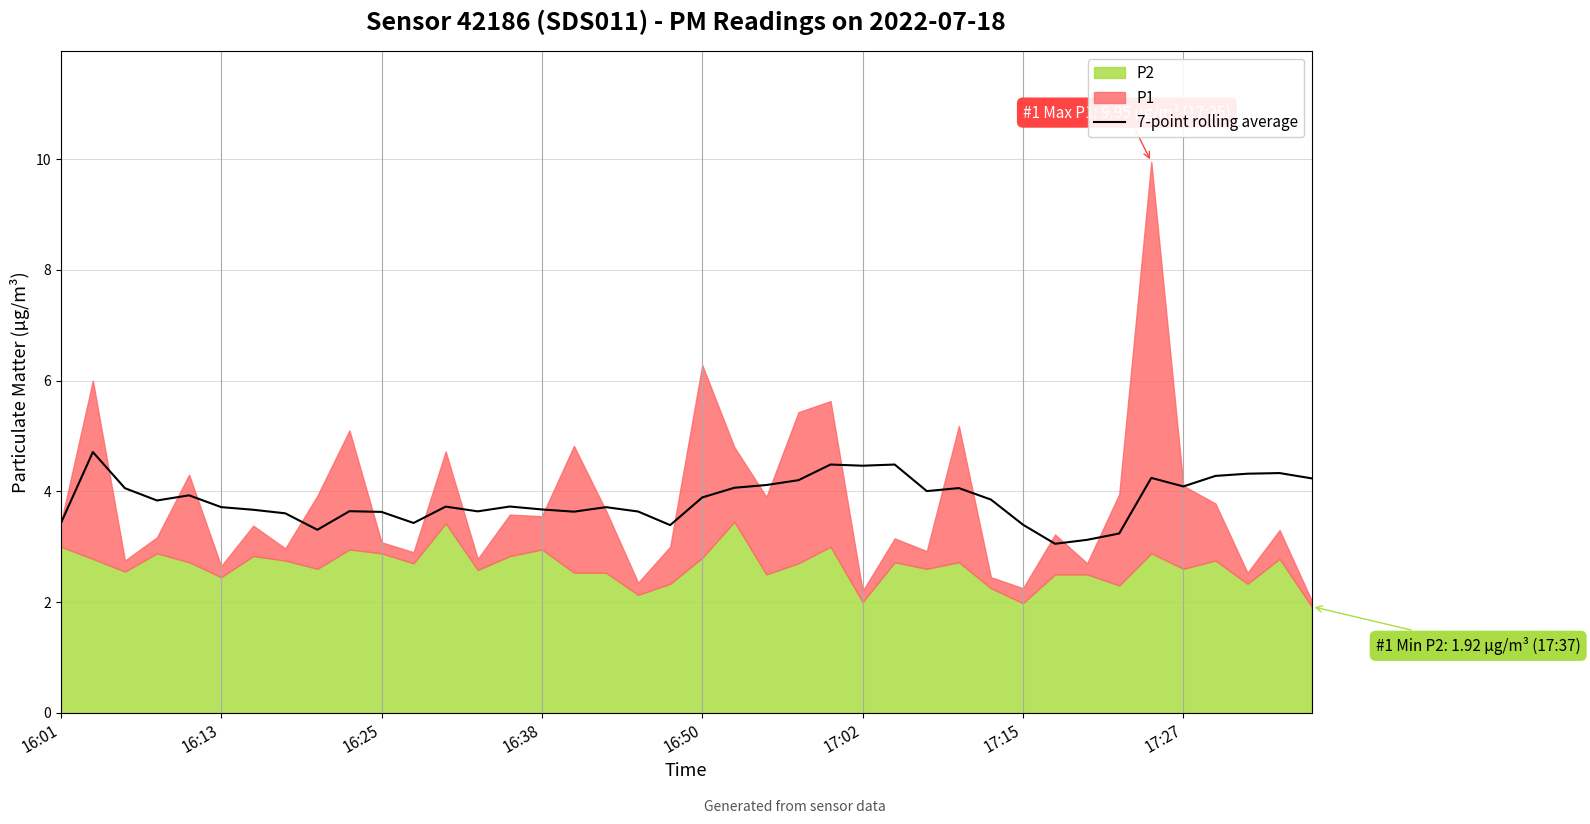

Reading right to left, what are all the values shown in this chart?

4.2	4.3	4.3	4.3	4.1	4.2	3.2	3.1	3.1	3.4	3.9	4.1	4.0	4.5	4.5	4.5	4.2	4.1	4.1	3.9	3.4	3.6	3.7	3.6	3.7	3.7	3.6	3.7	3.4	3.6	3.6	3.3	3.6	3.7	3.7	3.9	3.8	4.1	4.7	3.4